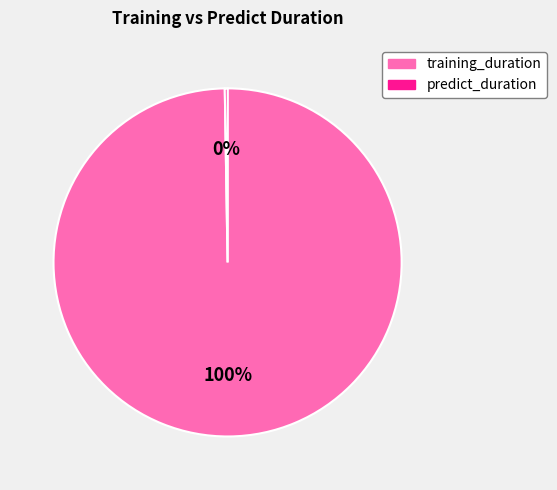

What is the largest slice in the pie chart?

training_duration